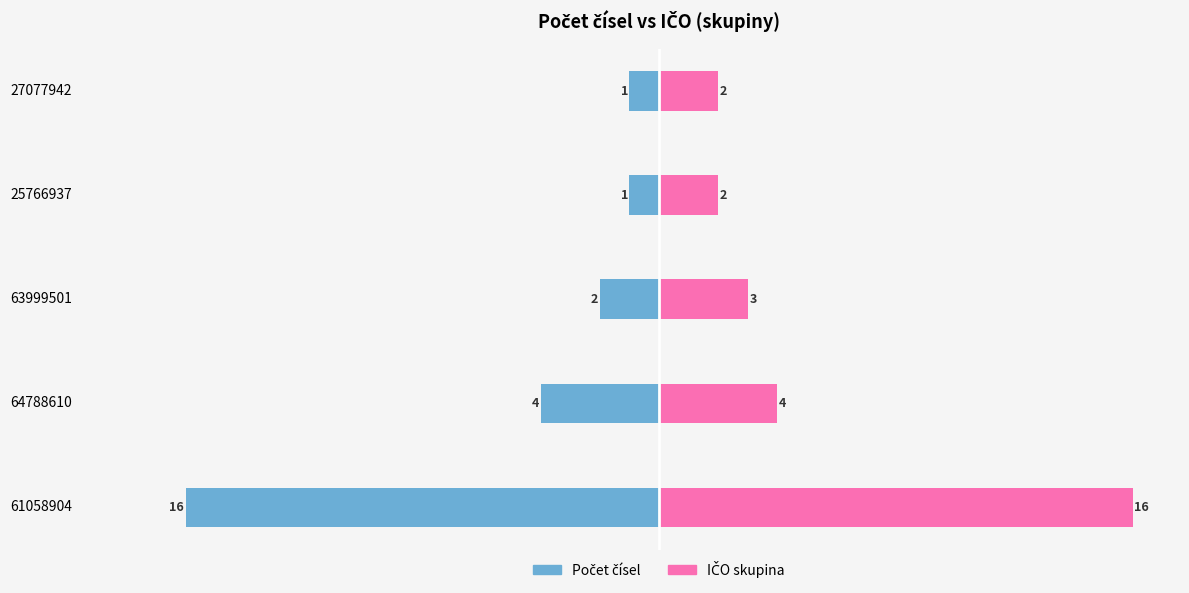

What are all the series names shown in the legend?

Počet čísel, IČO (skupina)